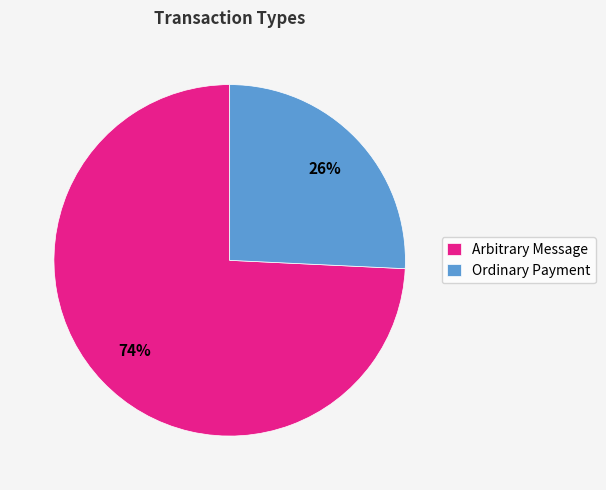

To the nearest percent, what percentage of the pie is Ordinary Payment?

26%